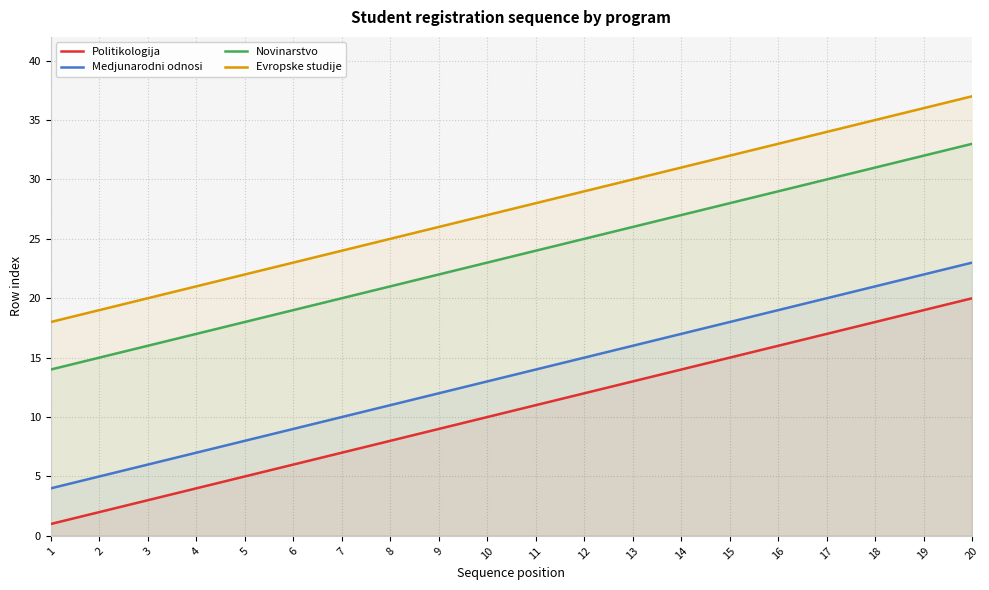

What is the average value of the Evropske studije series?

28